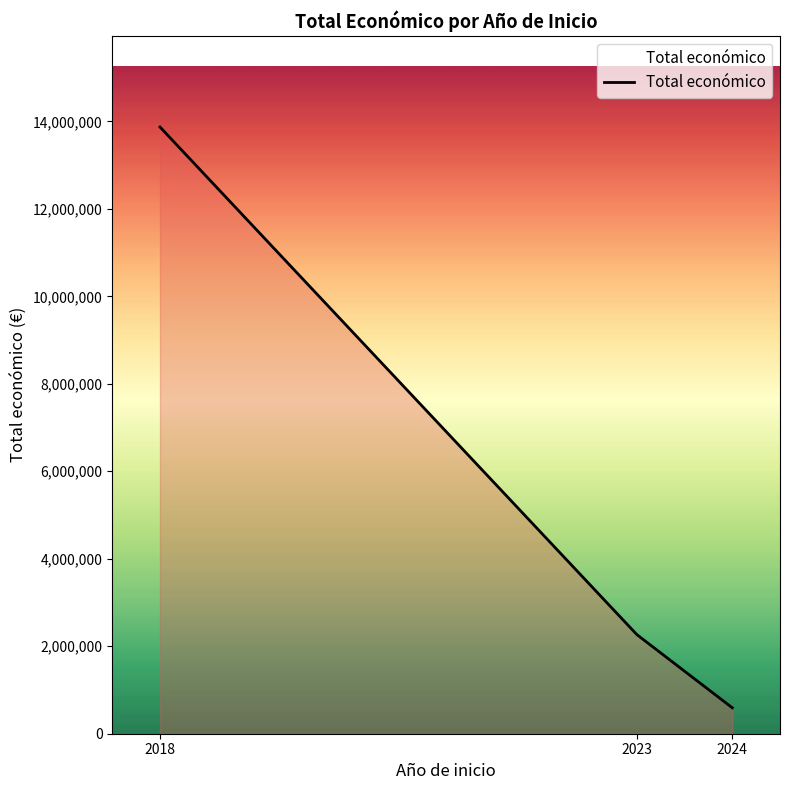

What is the greatest value displayed?

13870176.0